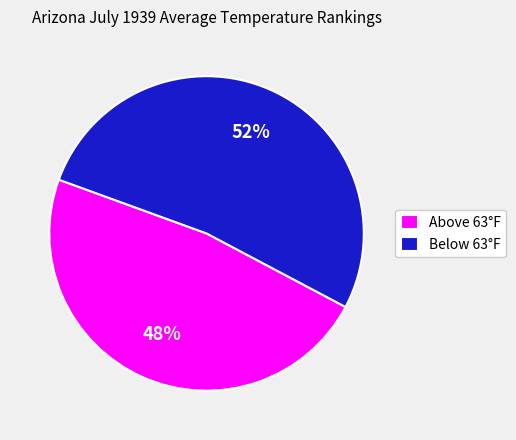

Is the sum of Above 63°F and Below 63°F greater than half?

Yes